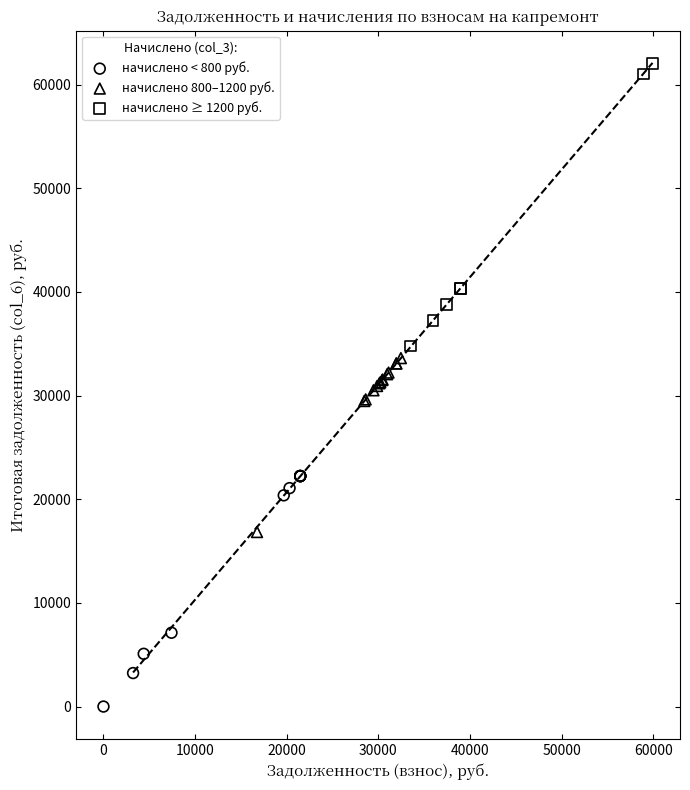

Which series contains the lowest Y value?

начислено < 800 руб.